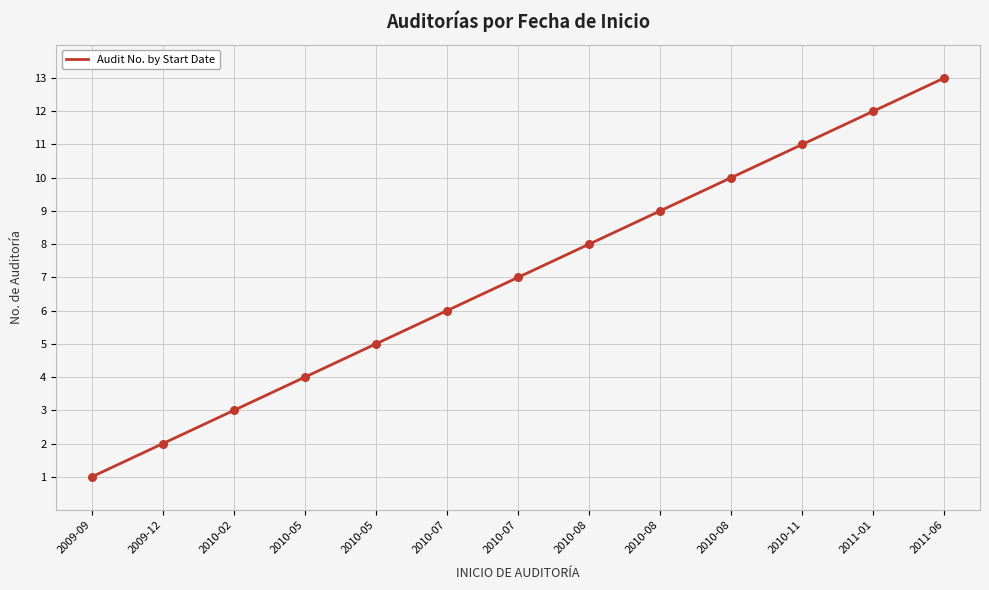

How many lines are shown in the chart?

1